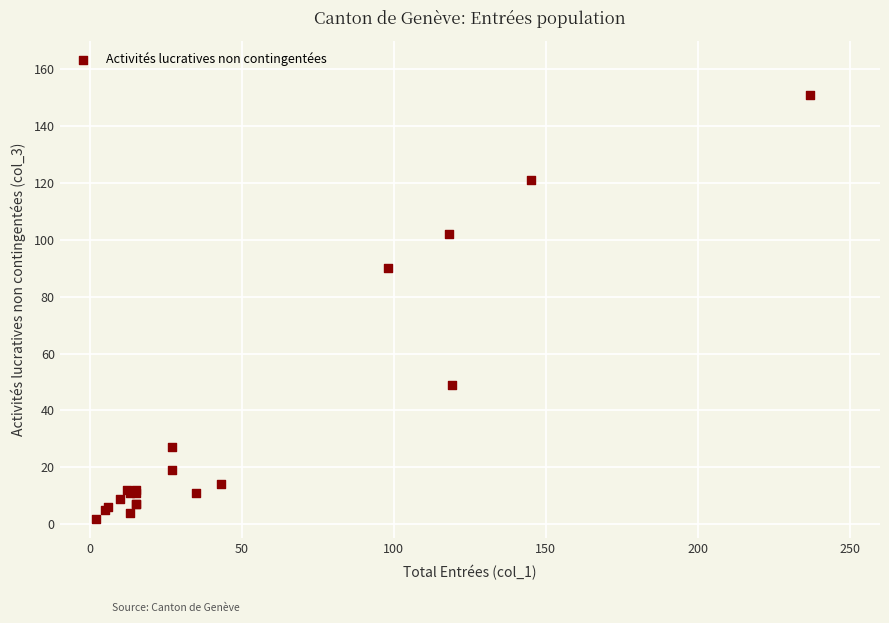

What Y value in the scatter plot is closest to 76?

90